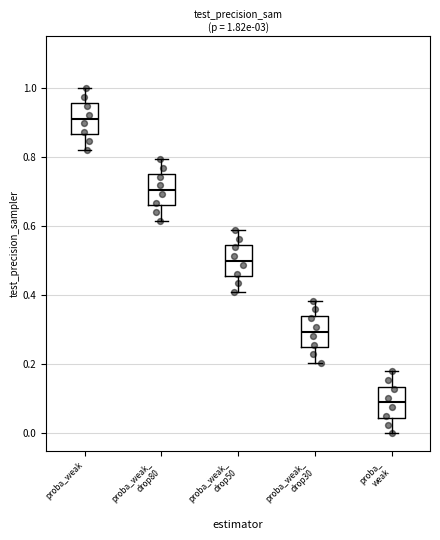

Which box's median line is the highest?

proba_weak